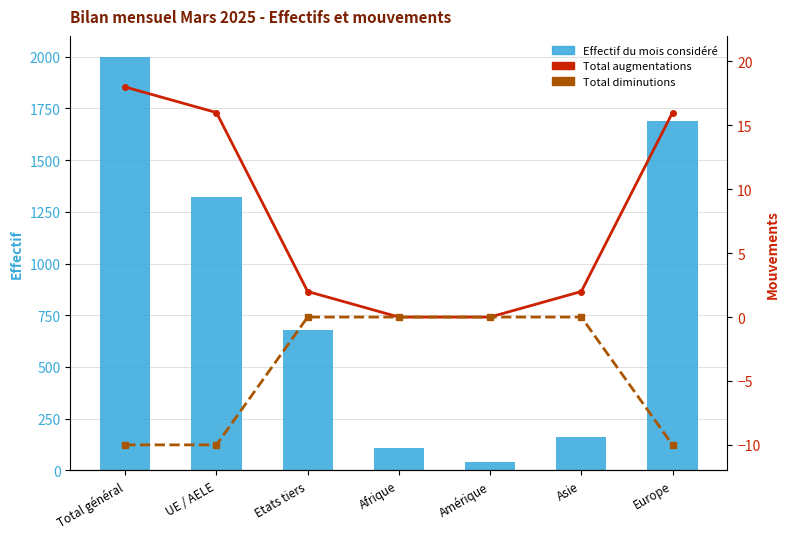

At which label does Effectif du mois considéré first exceed 681?

Total général